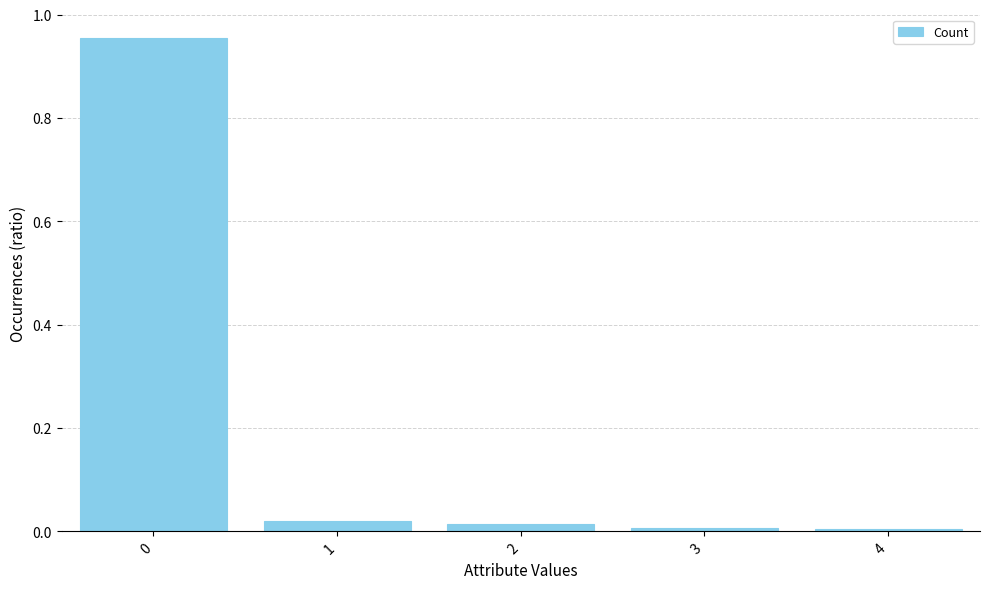

The value at 2 is 0.0. True or false?

True